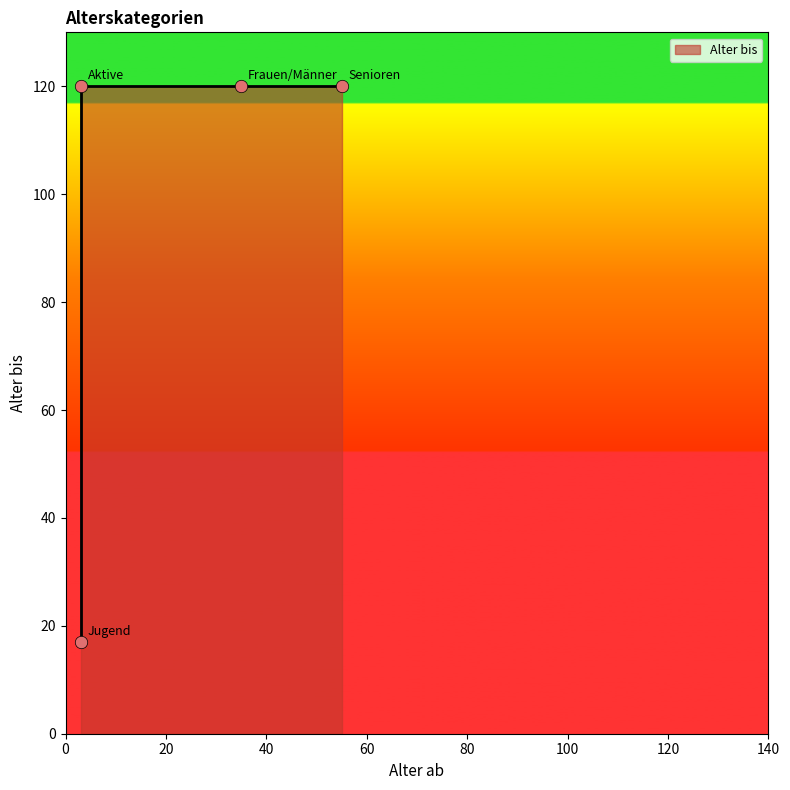

Between Senioren and Aktive, which is larger?

Senioren